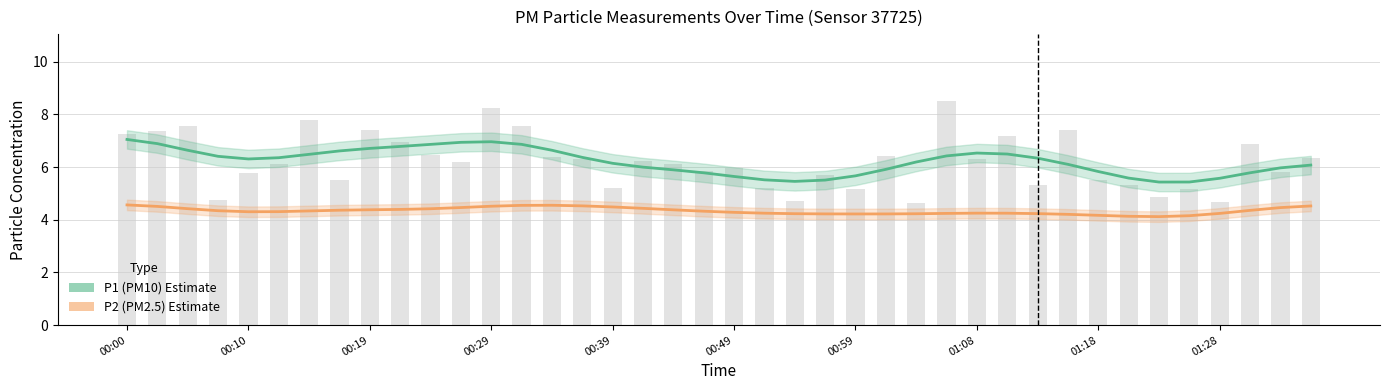

Is it true that P1 (PM10) Estimate equals 5.9 at 25?

True